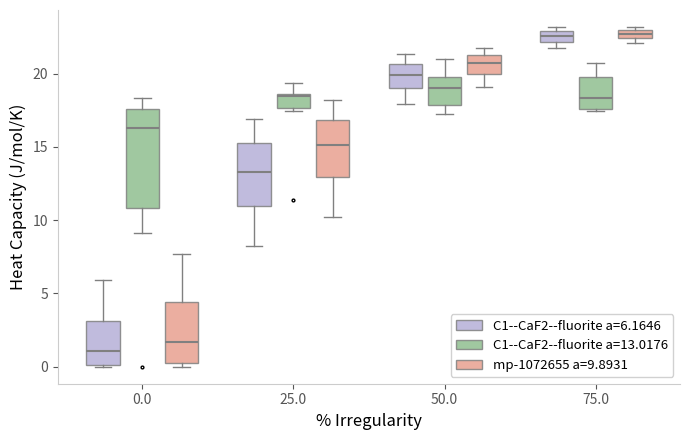

Which box's median line is the lowest?

0.0 (C1--CaF2--fluorite a=6.1646)